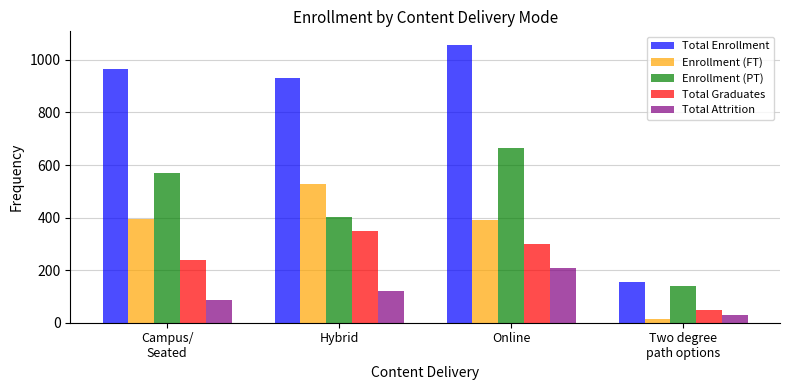

What is the difference between the highest and lowest values at Hybrid?

812